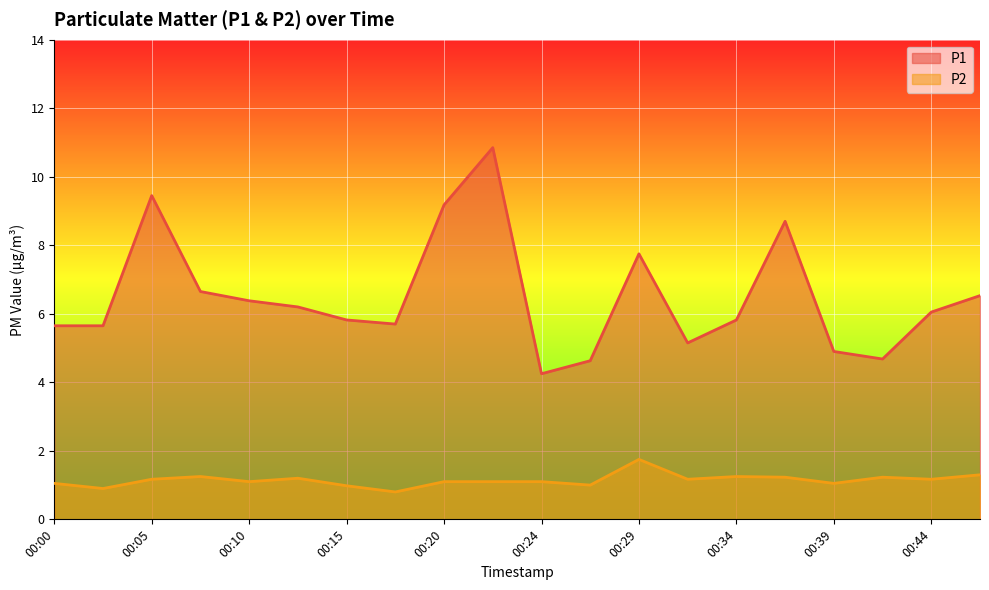

True or false: P1 and P2 intersect in this chart.

False